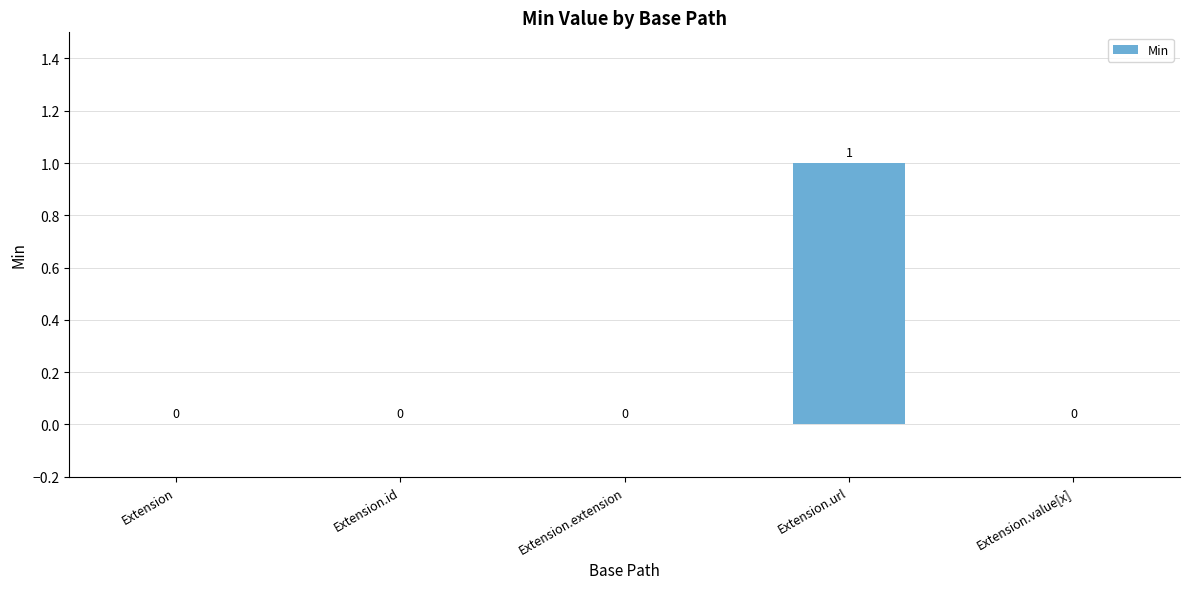

At which category does the chart reach its peak across all series?

Extension.url